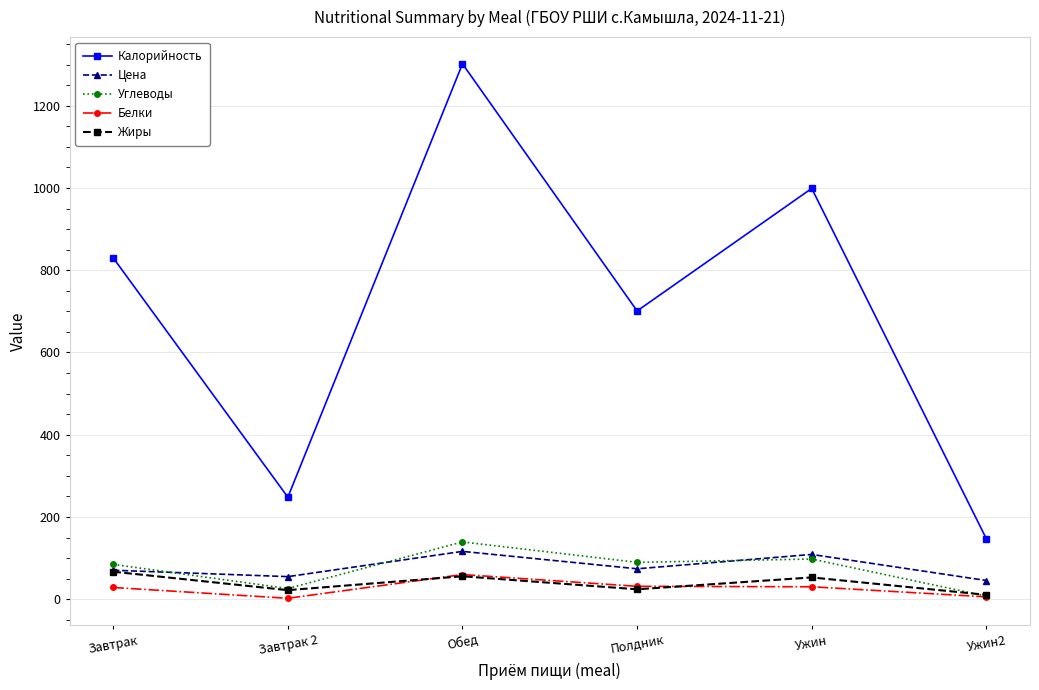

What position from the right is Ужин?

2